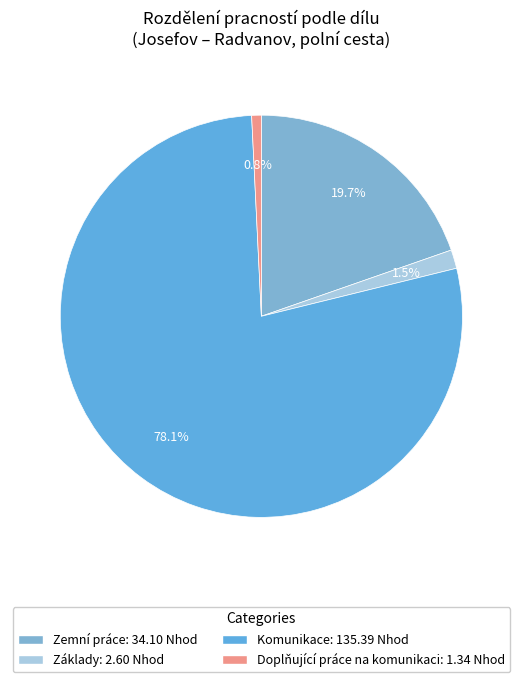

How many slices are in this pie chart?

4